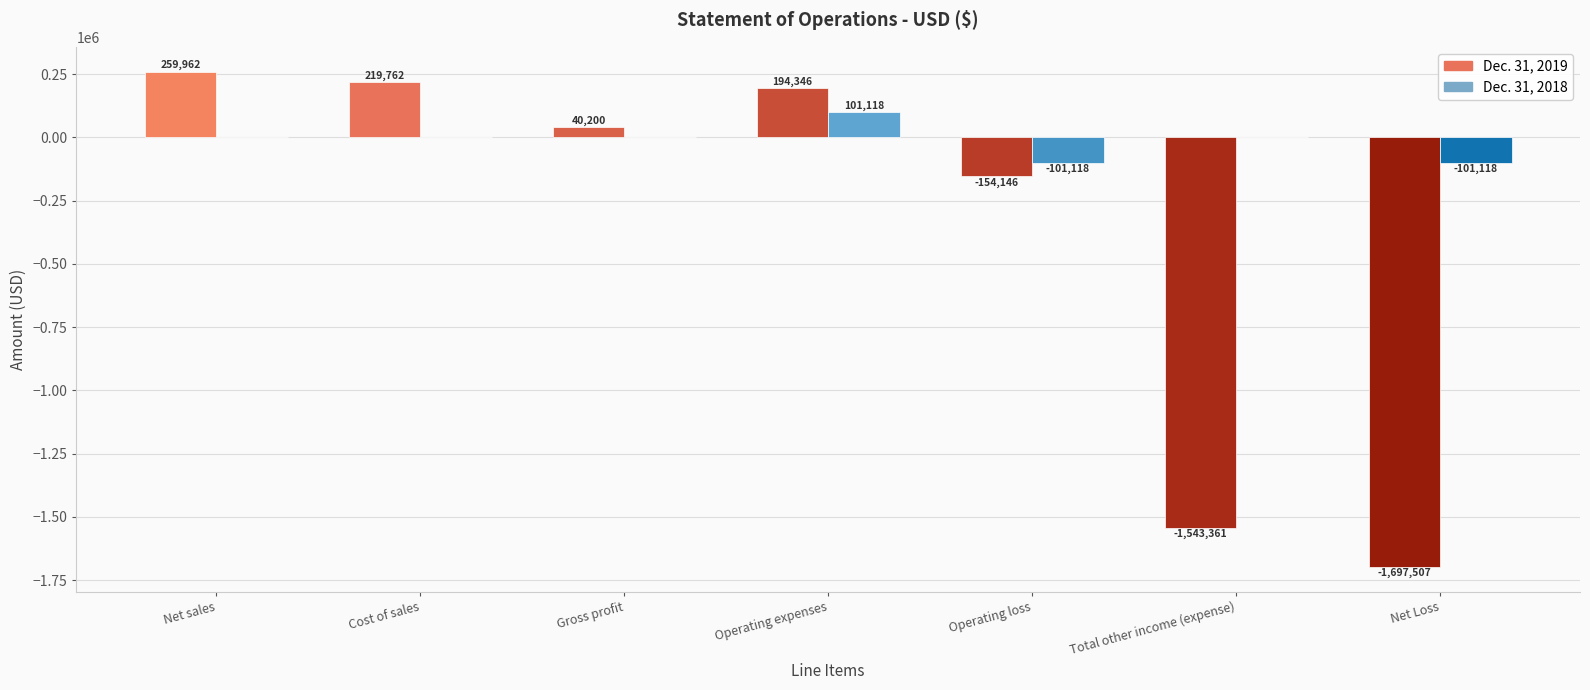

What is the maximum value shown in the chart?

259962